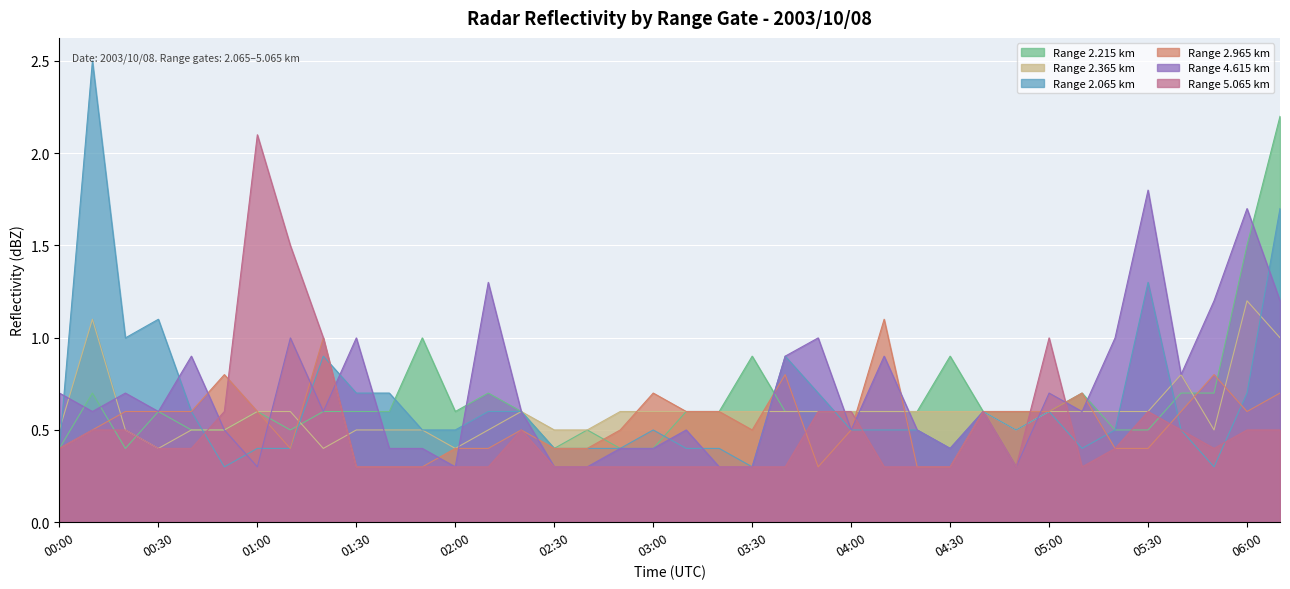

At how many categories does at least one series exceed 0?

38